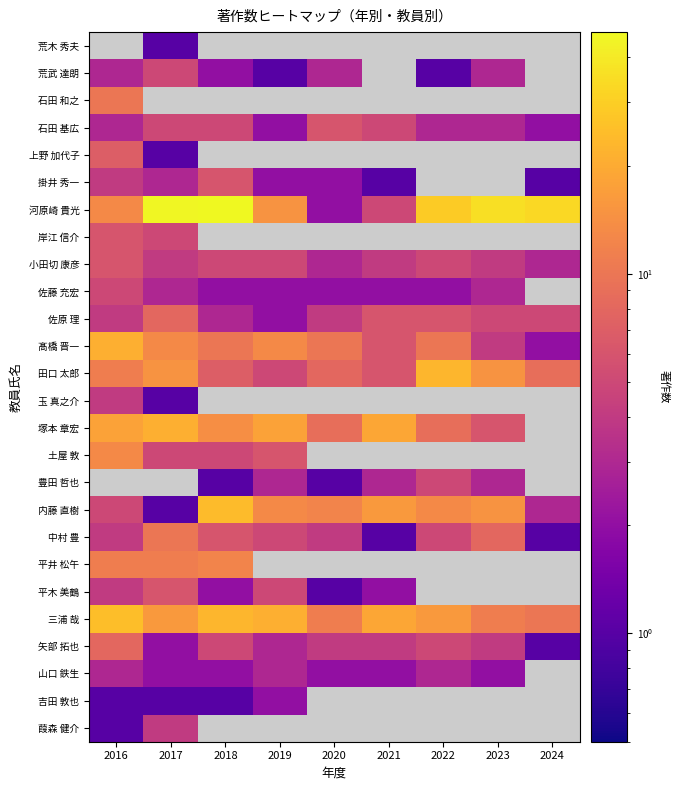

At how many categories does at least one series exceed 44?

2